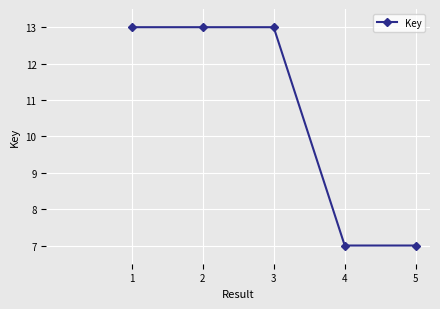

Between 2 and 5, which is larger?

2